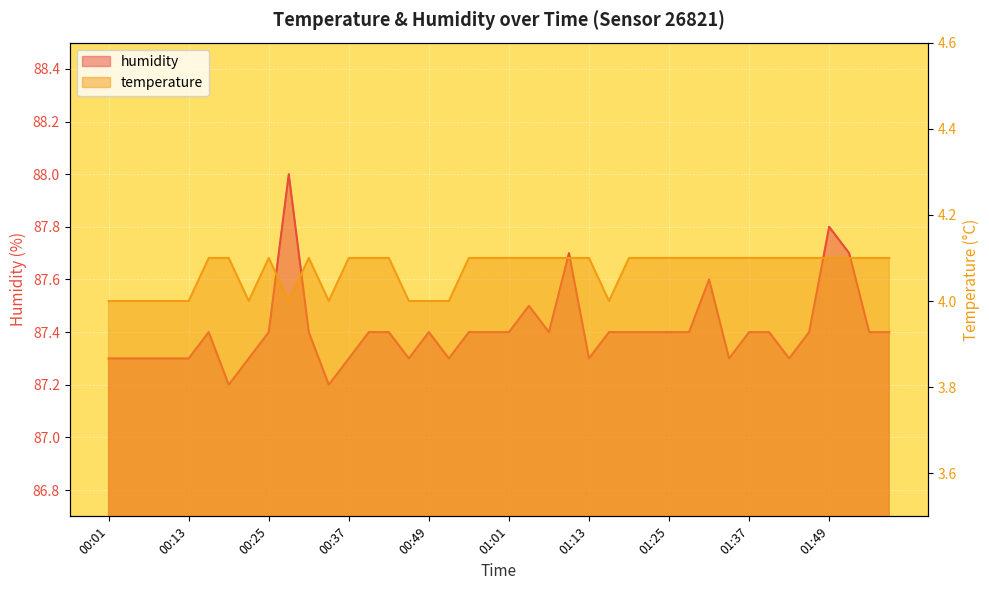

In humidity, how many points are lower than both neighbors (excluding endpoints)?

8